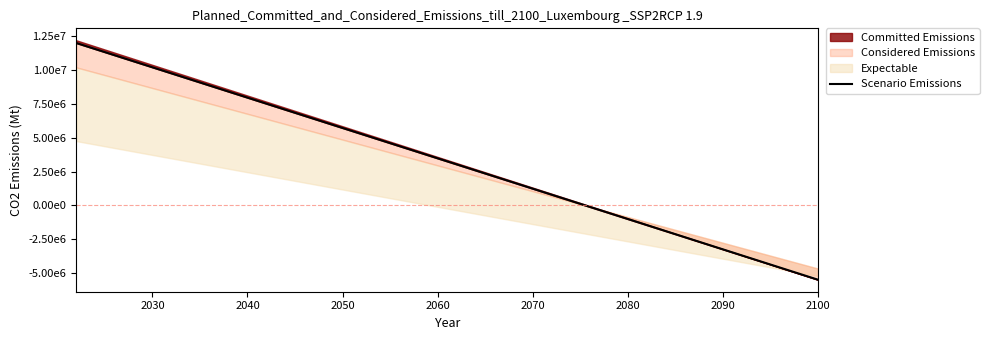

Where is the data nearest to the value 3250000?

2060